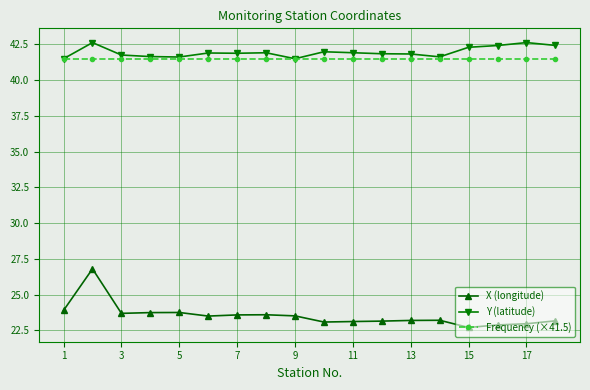

What is the difference between the maximum and minimum values in the X (longitude) series?

4.1